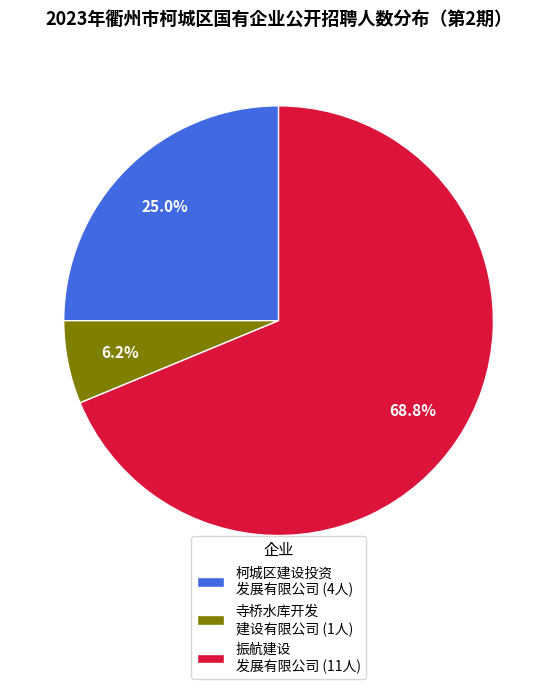

Between 柯城区建设投资 发展有限公司 (4人) and 振航建设 发展有限公司 (11人), which is larger?

振航建设 发展有限公司 (11人)